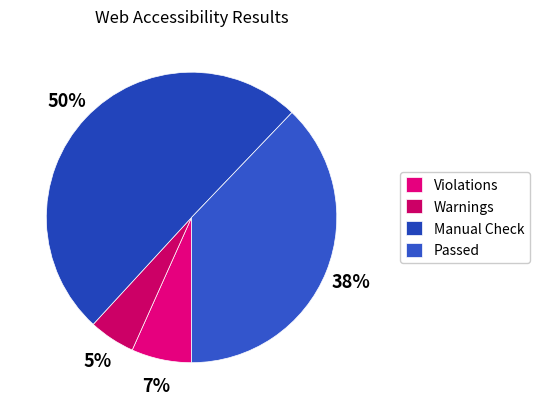

Count the number of slices in the pie.

4